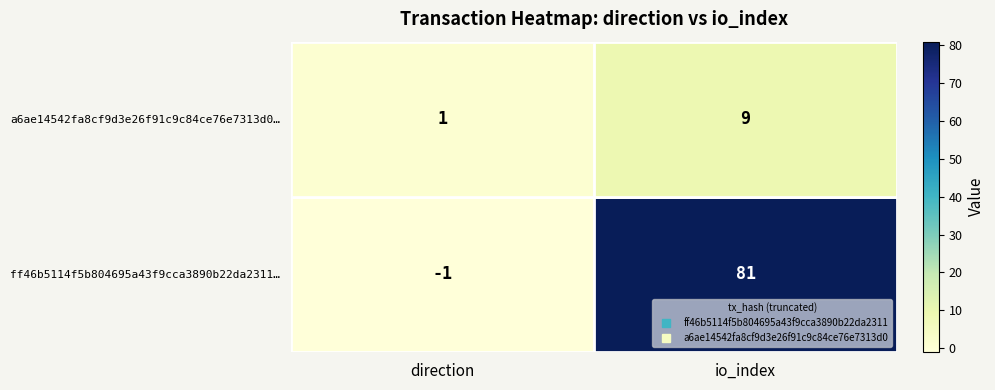

Between direction and io_index, which series saw the biggest shift?

ff46b5114f5b804695a43f9cca3890b22da2311…